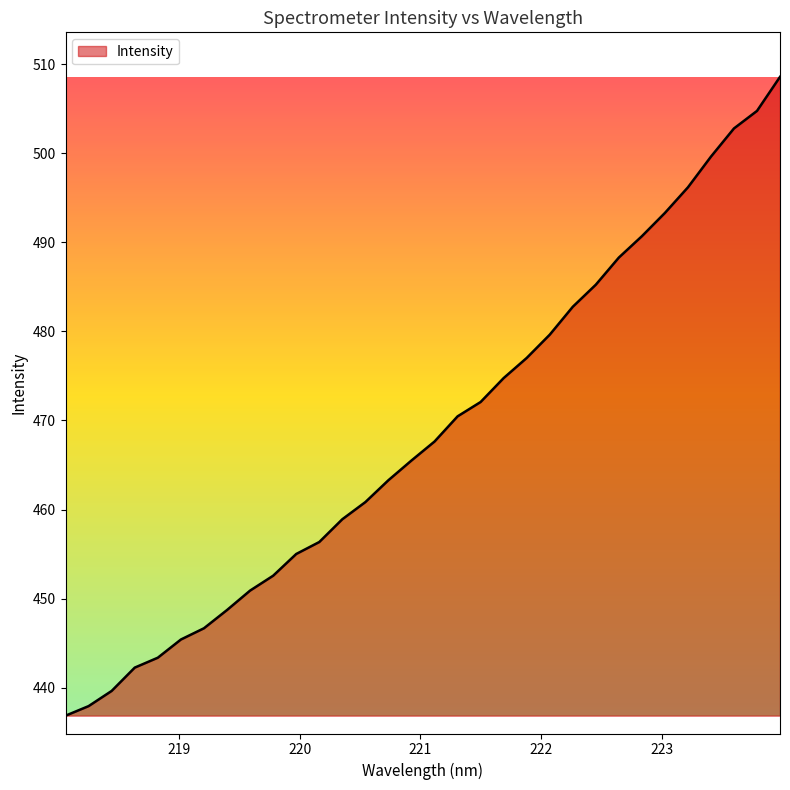

What is the smallest value displayed?

436.9